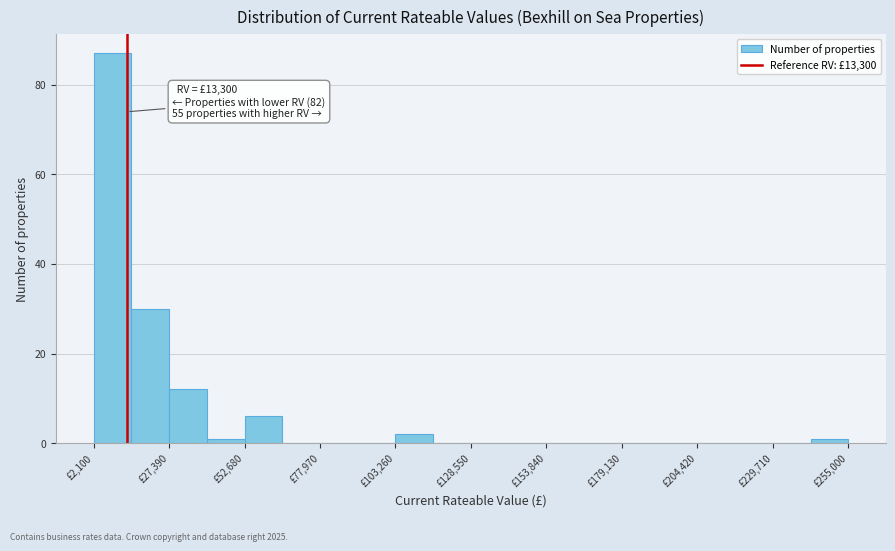

Around what value on the x-axis is the tallest bar? Give the approximate position of its centre, as read against the axis.

10000